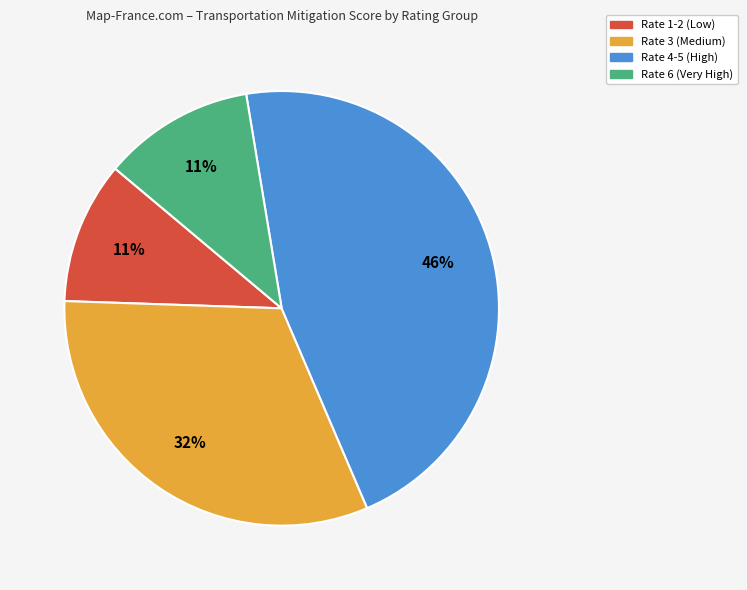

Count the number of slices in the pie.

4